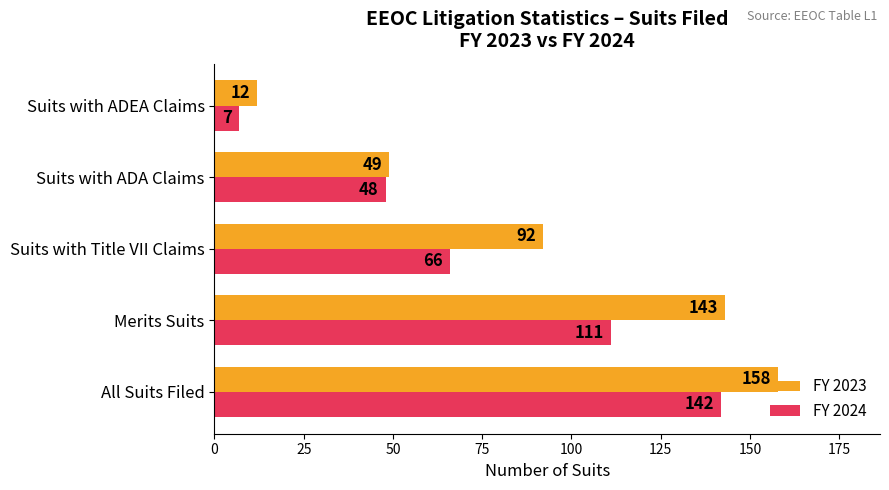

The value of FY 2023 at Suits with ADEA Claims is 12. True or false?

True